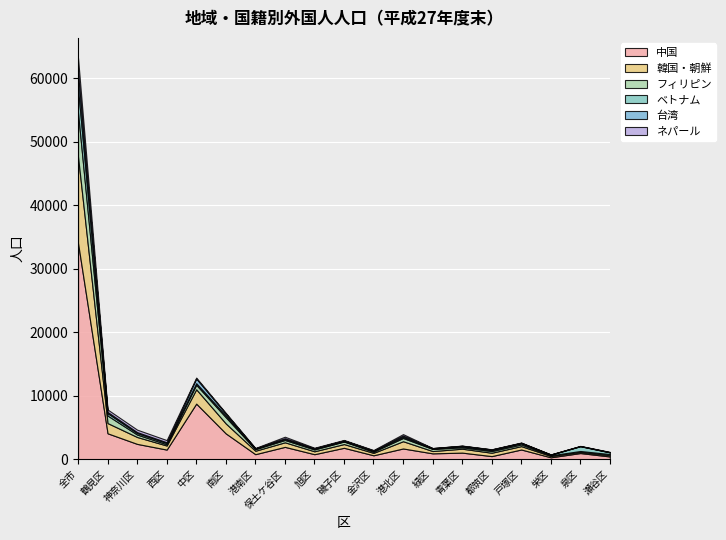

What is the sum of the 中国 values at 磯子区 and 南区?

5854